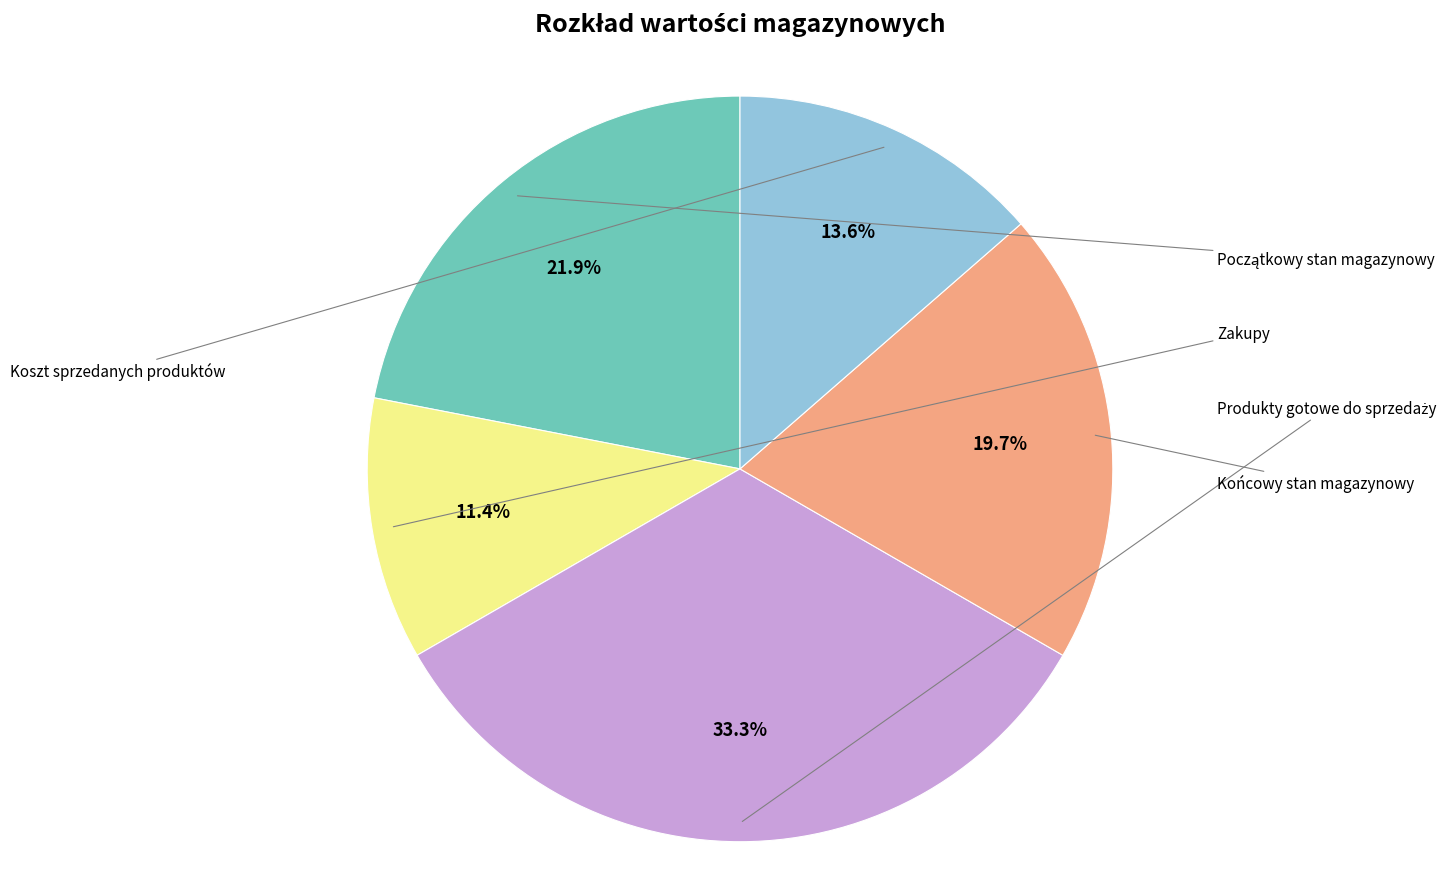

Rank the categories by value from highest to lowest.

Produkty gotowe do sprzedaży, Początkowy stan magazynowy, Końcowy stan magazynowy, Koszt sprzedanych produktów, Zakupy